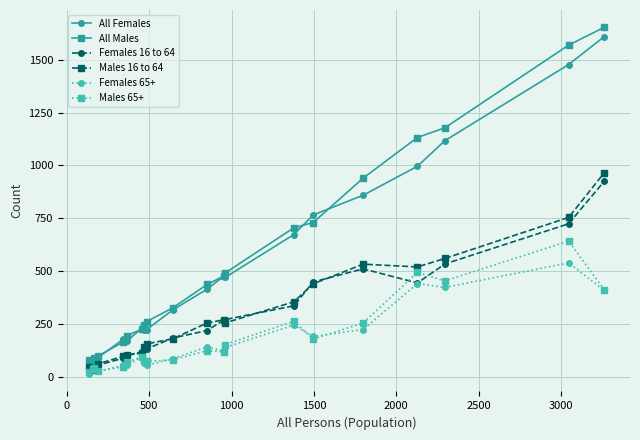

What is the lowest value of the All Females series?

53